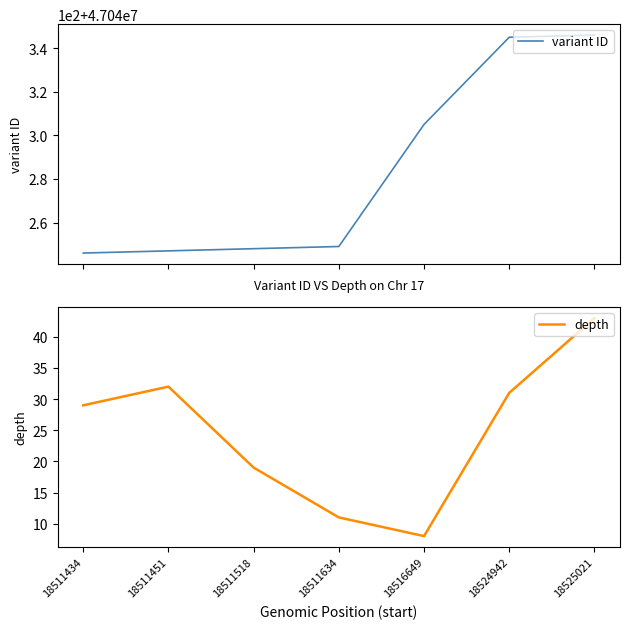

What is the maximum value shown in the chart?

47040346